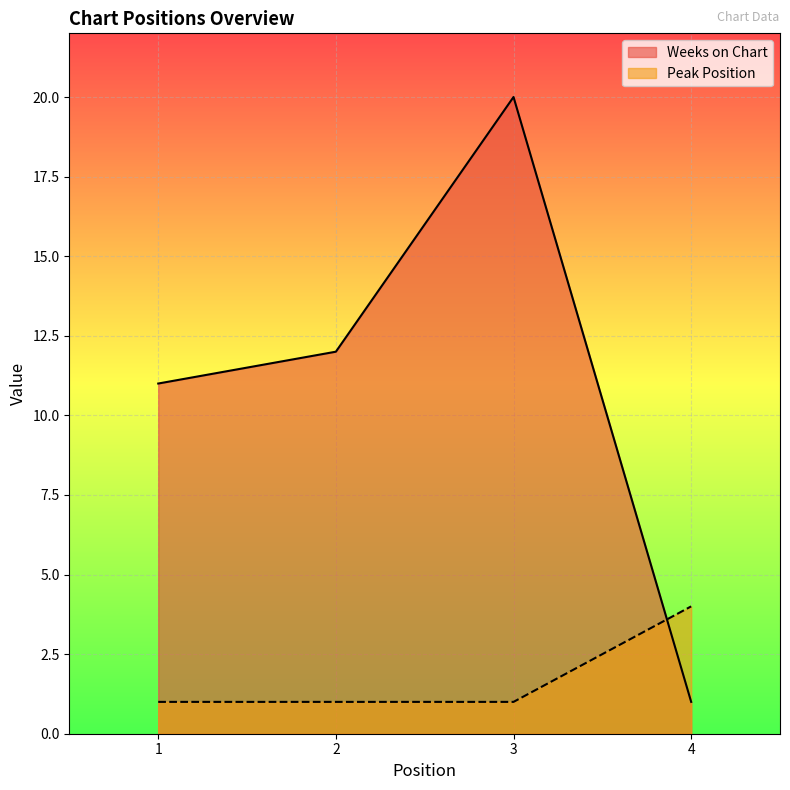

Reading left to right, extract all data points from this chart.

Weeks on Chart: 11	12	20	1
Peak Position: 1	1	1	4